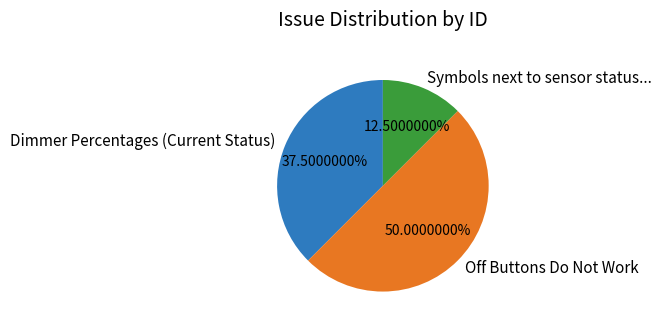

Rank the categories by value from lowest to highest.

Symbols next to sensor status..., Dimmer Percentages (Current Status), Off Buttons Do Not Work